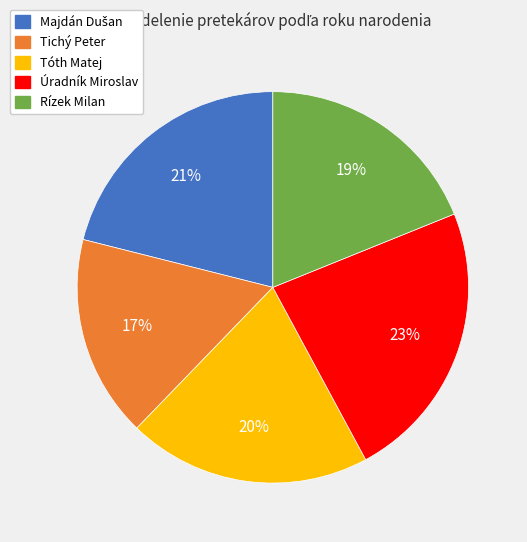

To the nearest percent, what is the combined percentage of Úradník Miroslav and Rízek Milan?

42%